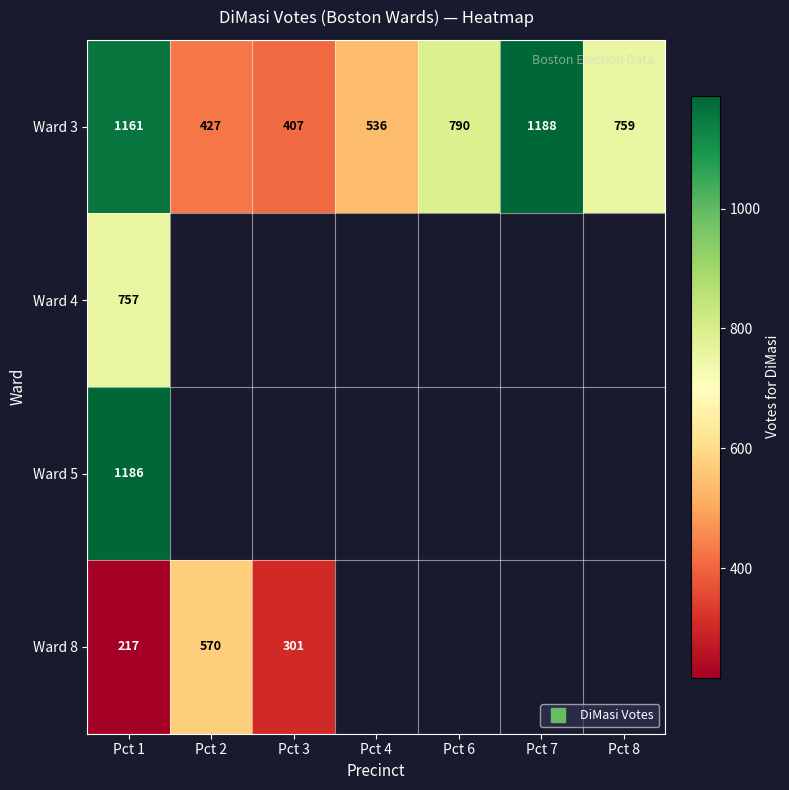

At which category does the chart reach its peak across all series?

Pct 7